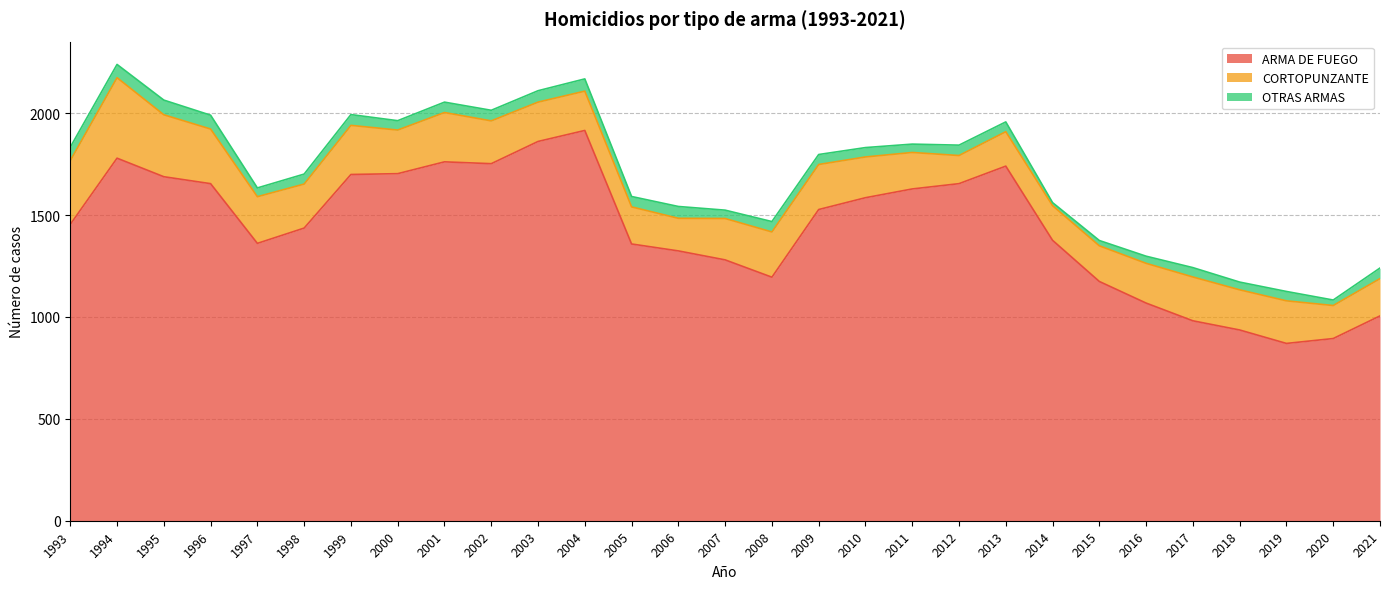

What is the spread (max minus min) of values at 1998?

1387